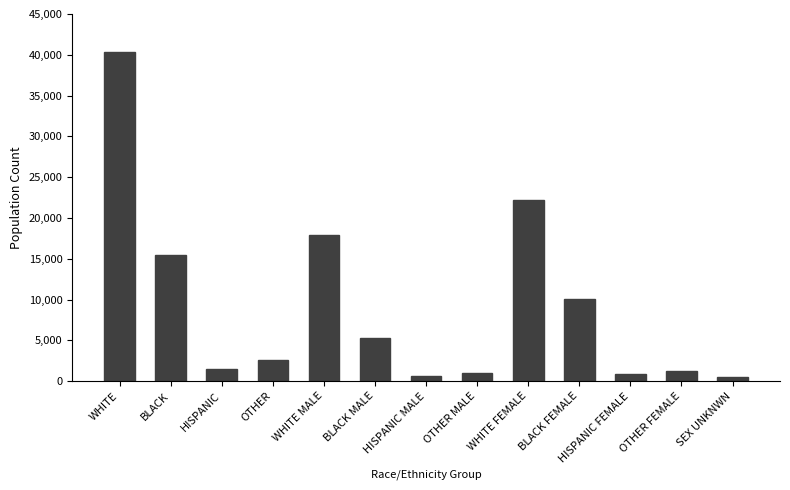

What is the label of the 11th bar from the left?

HISPANIC FEMALE